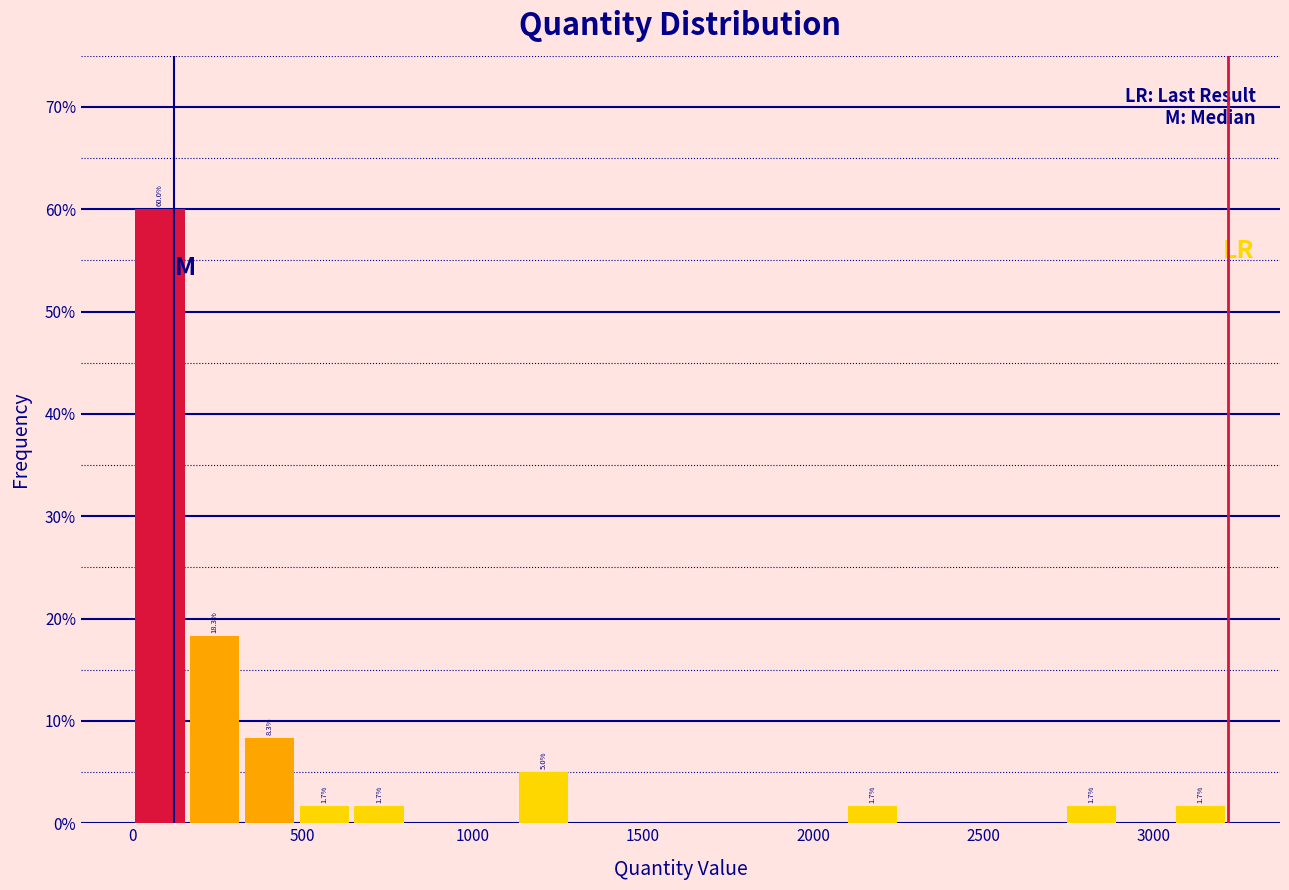

Around what value on the x-axis is the tallest bar? Give the approximate position of its centre, as read against the axis.

100